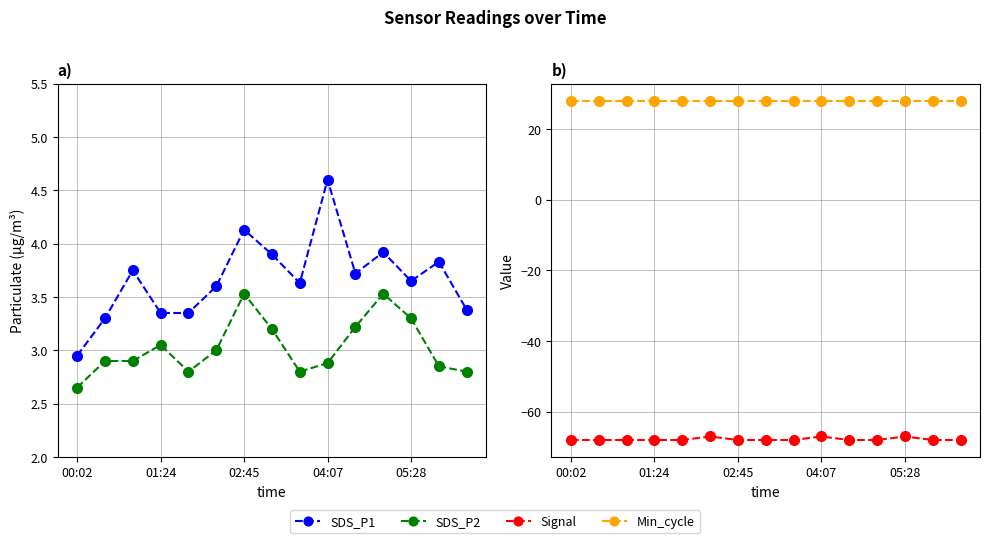

What is the sum of the Signal values at 05:28 and 12?

-135.0